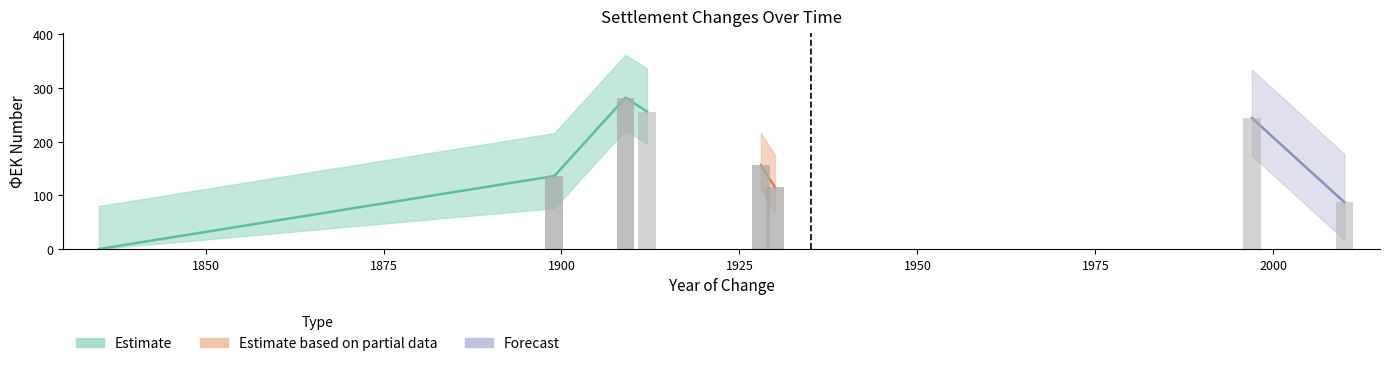

What is the sum of the values at 1899 and 1835?

136